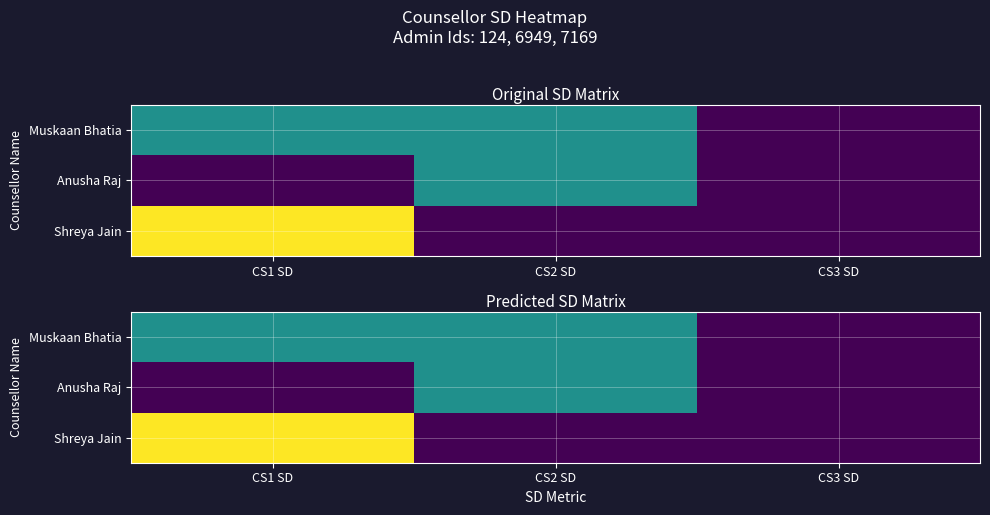

The value of Anusha Raj at CS2 SD is 0. True or false?

False